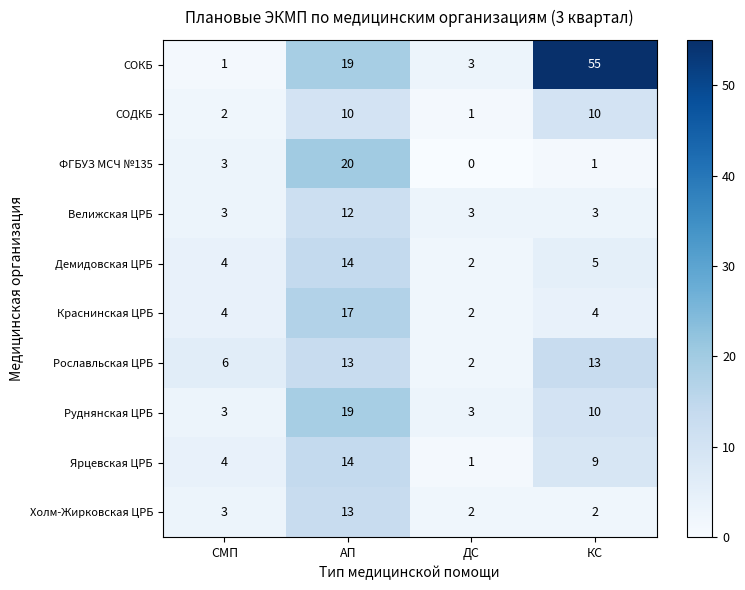

Which category has the lowest value across all series?

ДС